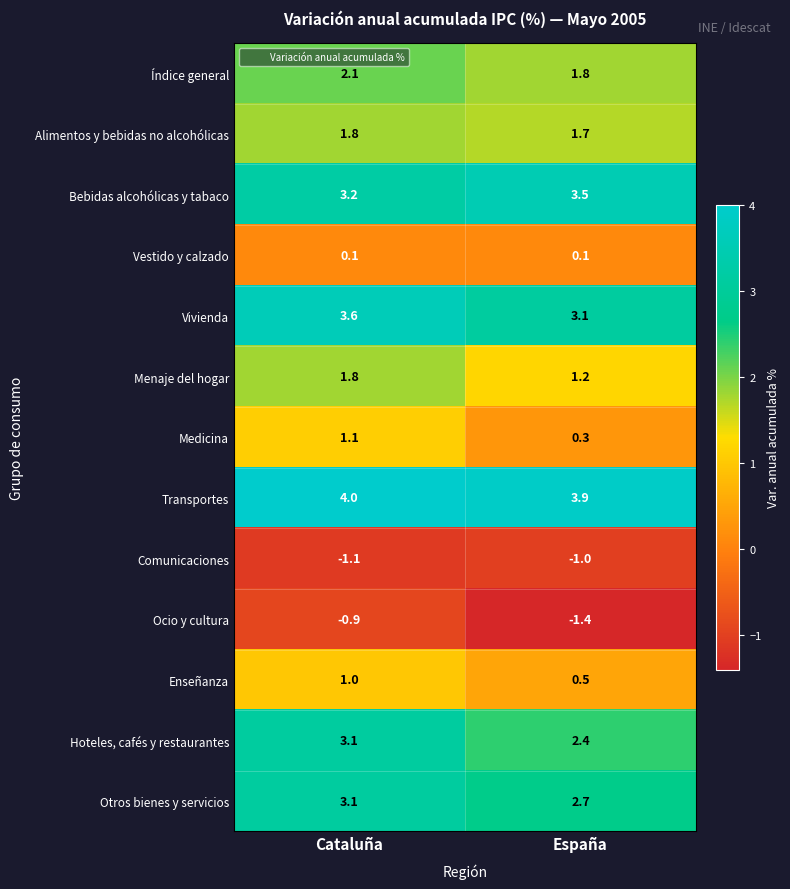

What is the average value of the Menaje del hogar series?

1.5